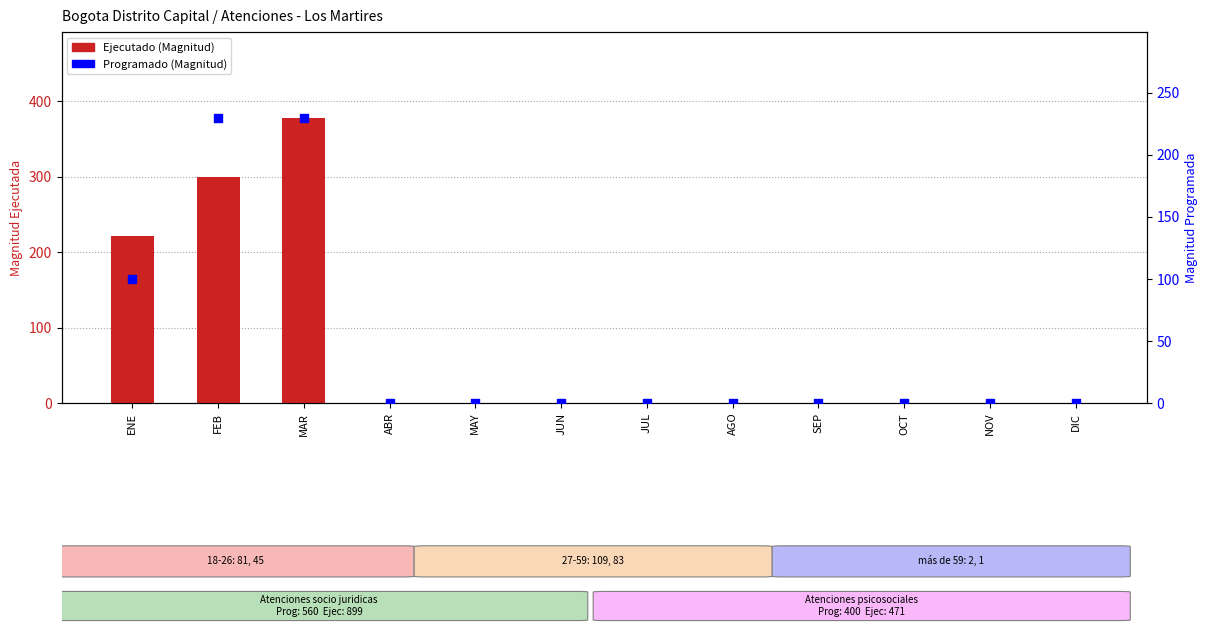

At which category is the sum across all series the highest?

MAR